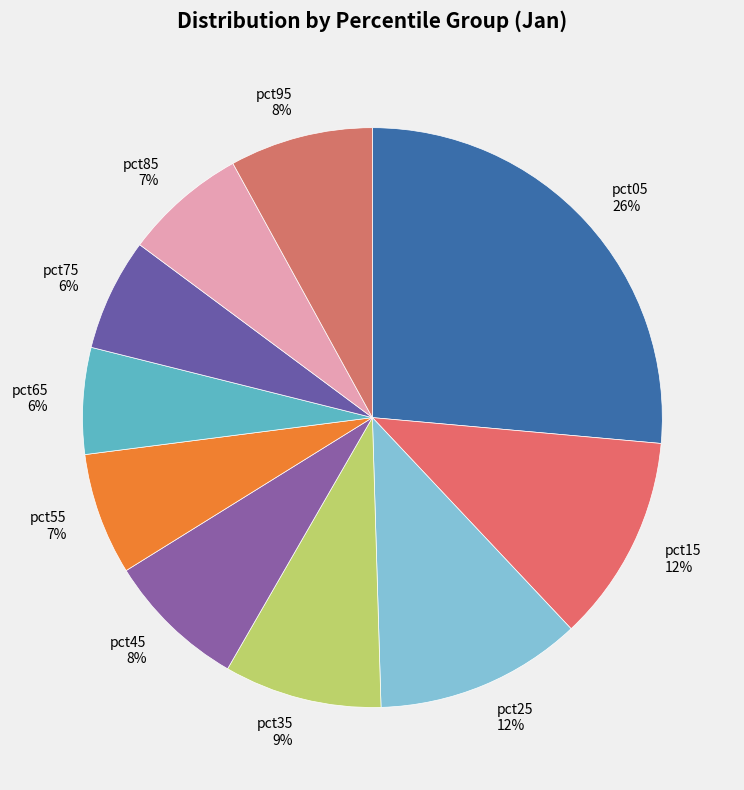

Is it true that pct65 is 6% of the pie?

True